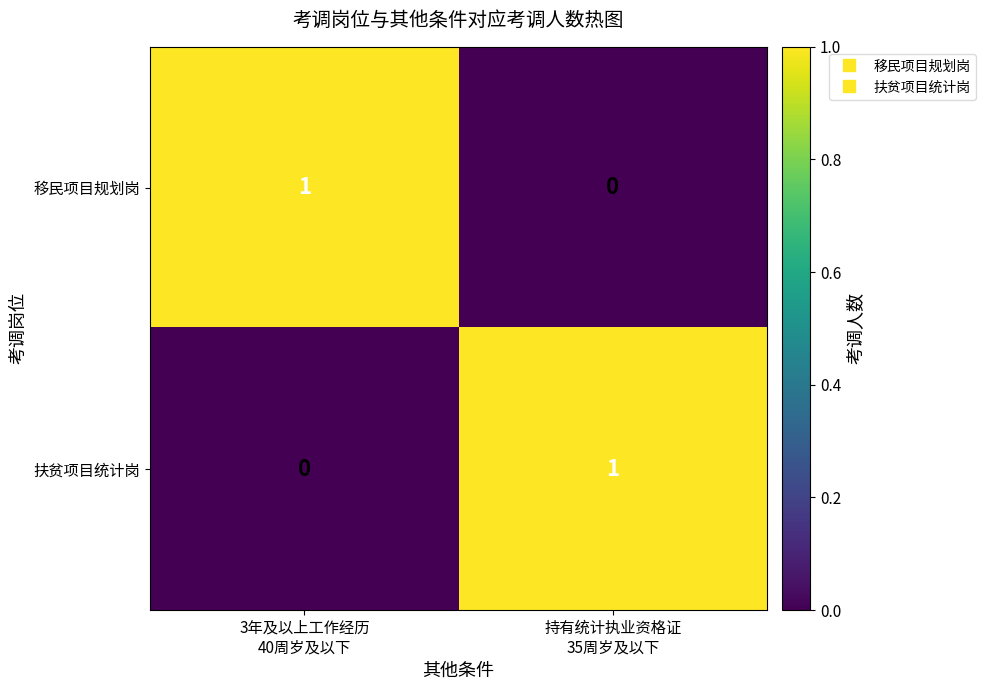

How many distinct data groups are displayed?

2